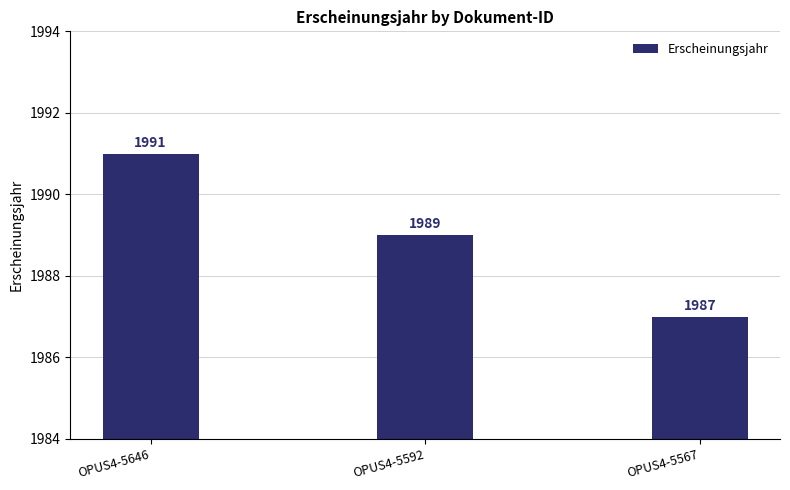

How many values are below 1989?

1